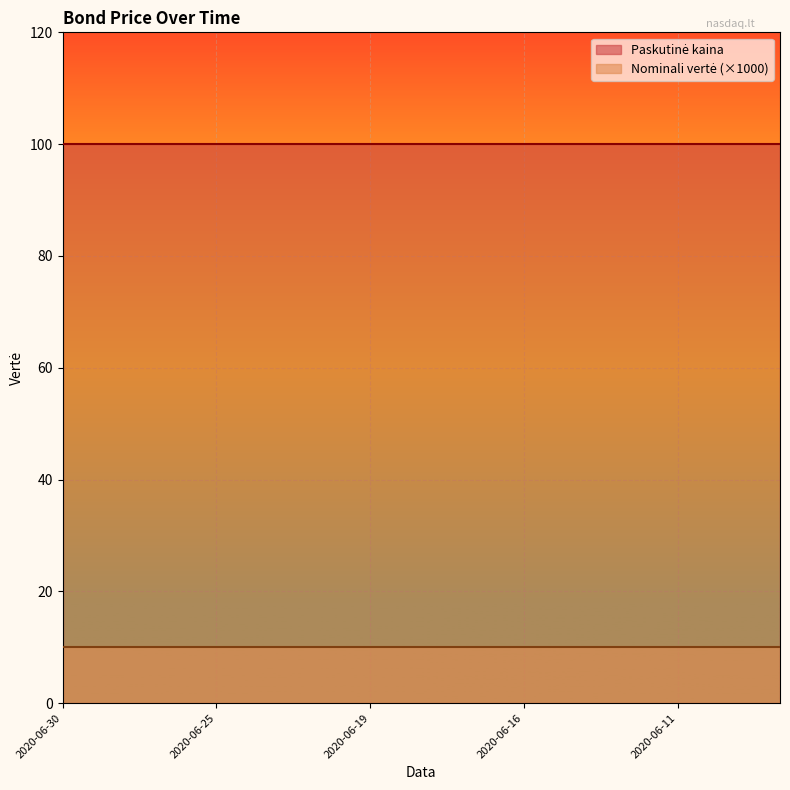

Which has a higher value, 2020-06-15 or 2020-06-30?

2020-06-15